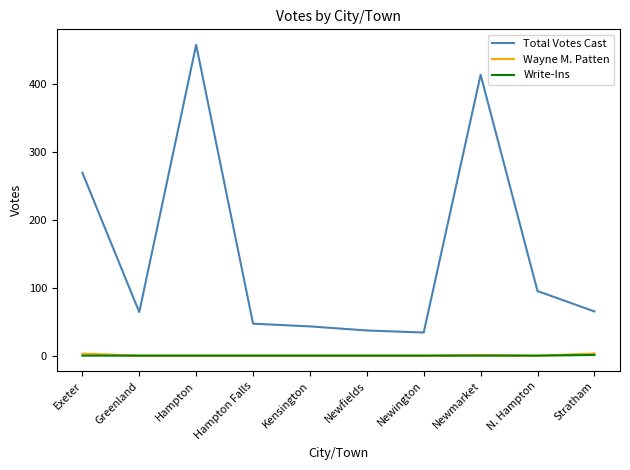

What is the maximum value for Total Votes Cast?

457